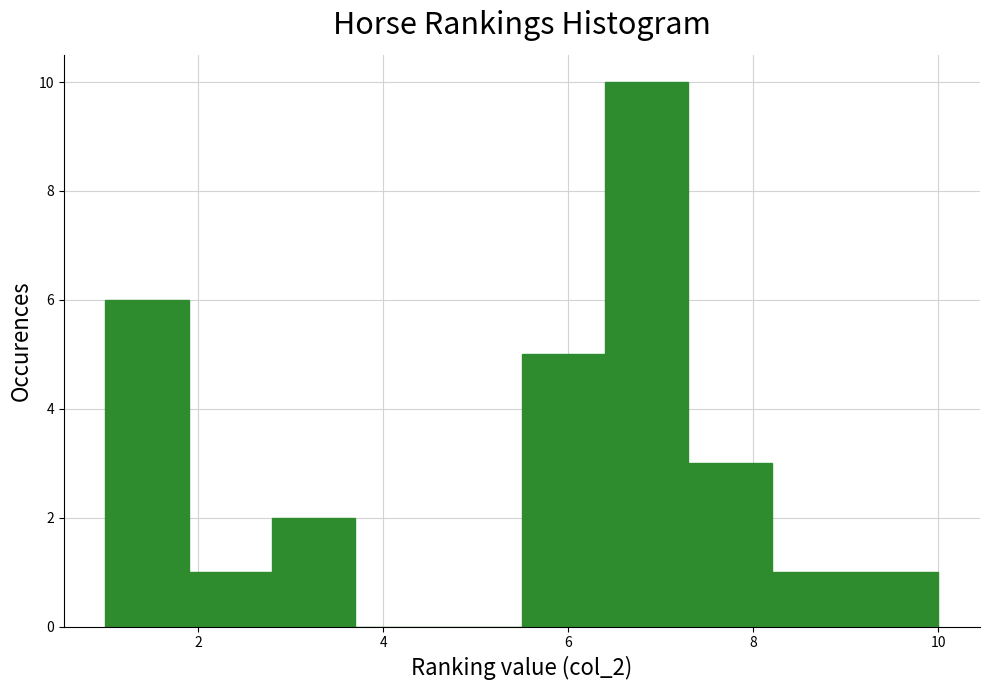

How tall is the bar that spans 5.5 to 6.4 on the x-axis? Neither the bar edges nor the heights are printed on the chart, so give them approximately, as read against the axes.

5